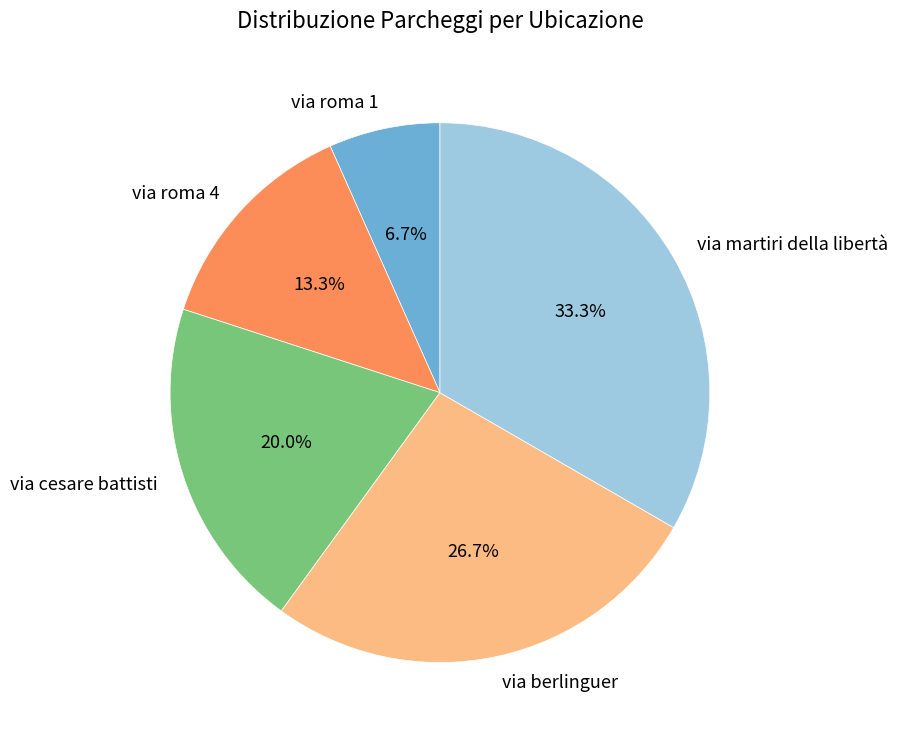

Approximately how many times larger is the value at via martiri della libertà compared to via roma 4?

2.5